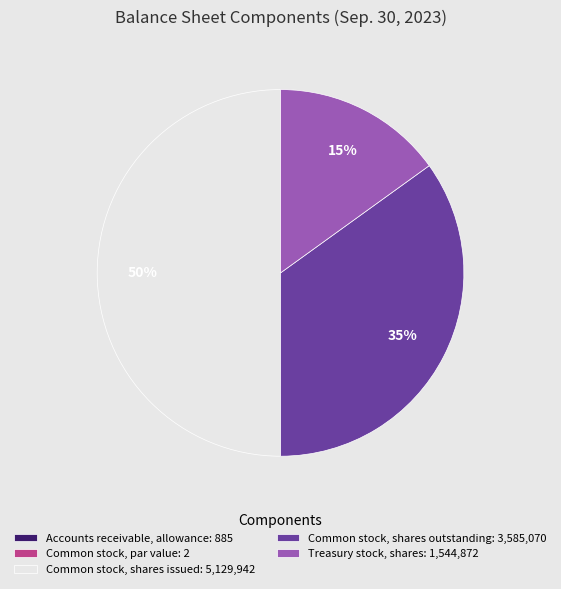

To the nearest percent, what is the average slice percentage?

20%